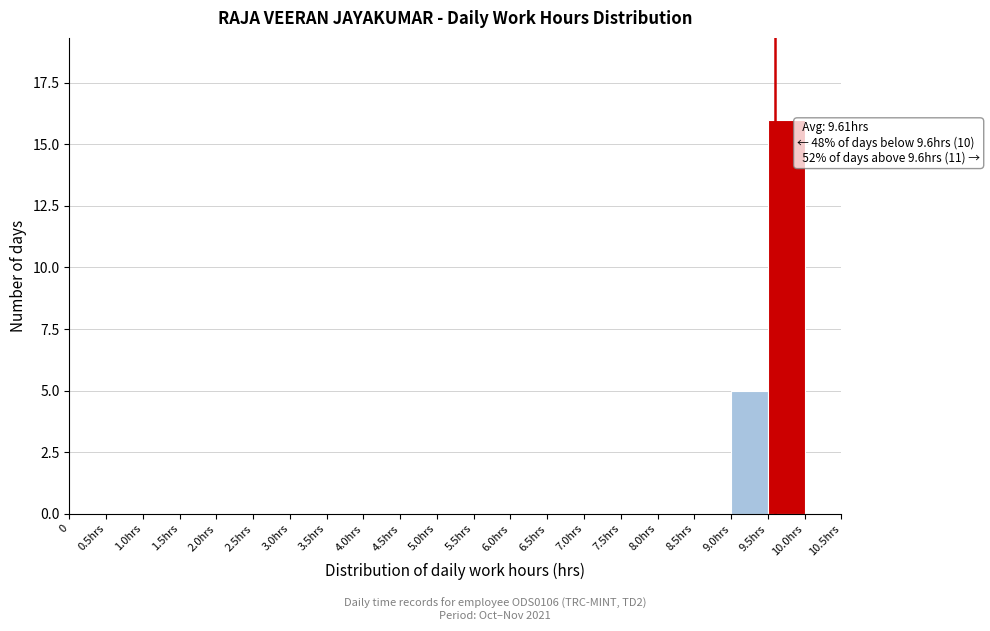

Reading left to right, what are all the values shown in this chart?

0=0	0.5hrs=0	1.0hrs=0	1.5hrs=0	2.0hrs=0	2.5hrs=0	3.0hrs=0	3.5hrs=0	4.0hrs=0	4.5hrs=0	5.0hrs=0	5.5hrs=0	6.0hrs=0	6.5hrs=0	7.0hrs=0	7.5hrs=0	8.0hrs=0	8.5hrs=0	9.0hrs=5	9.5hrs=16	10.0hrs=0